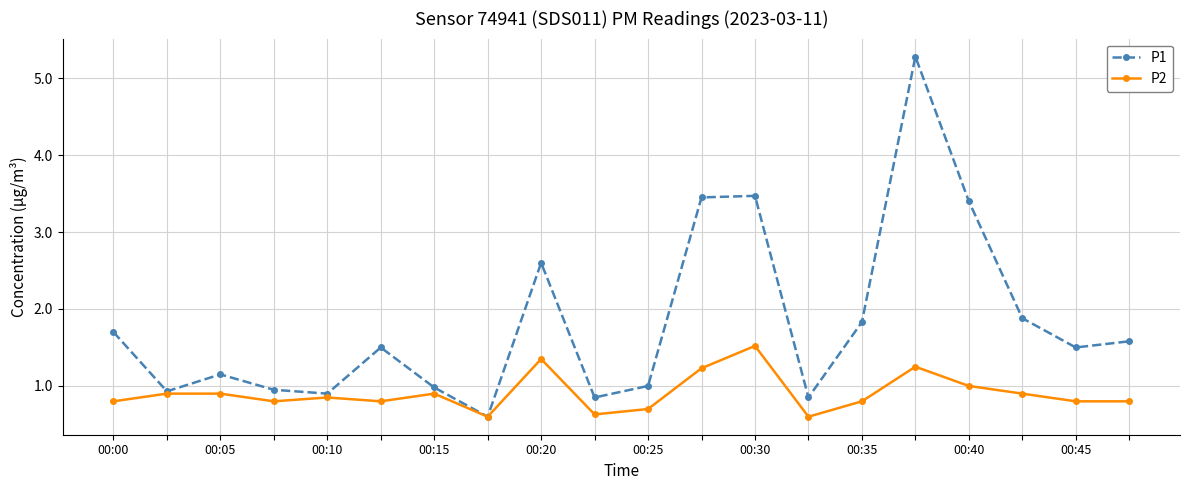

Rank the series by their average value, from highest to lowest.

P1, P2